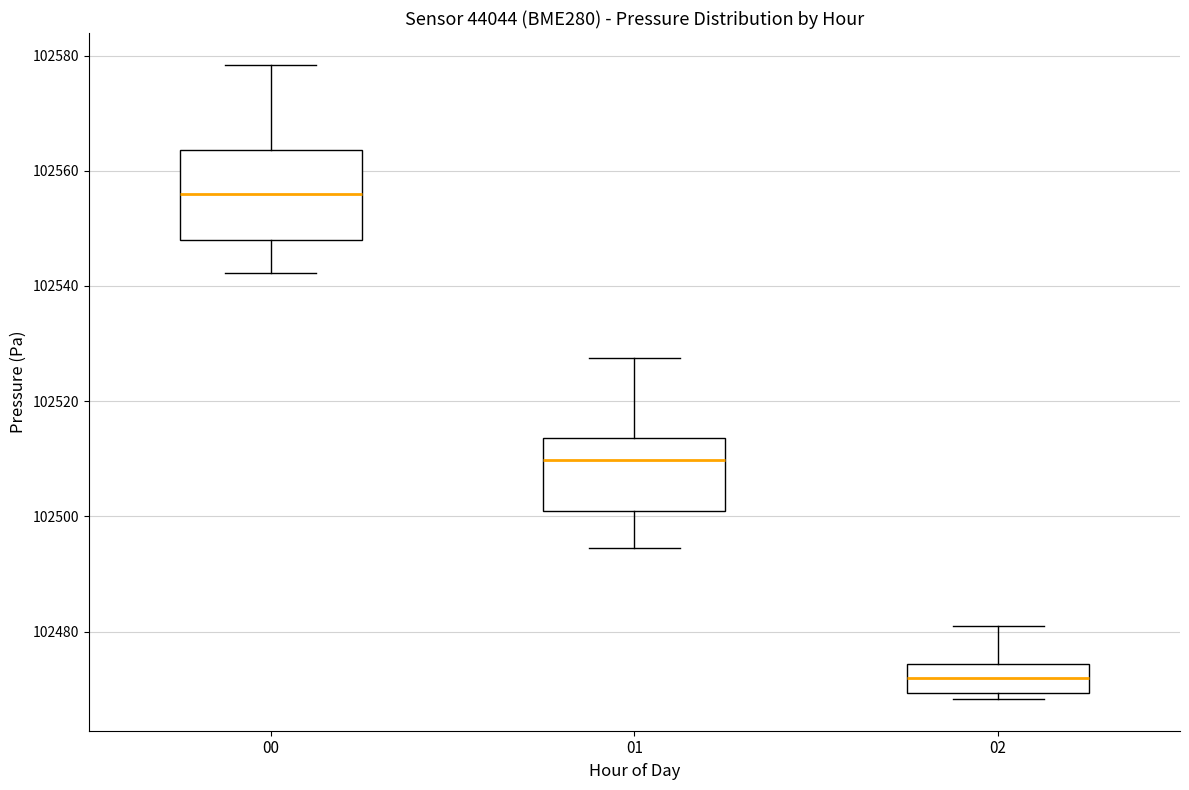

Which box is the tallest, from its lower edge to its upper edge?

00